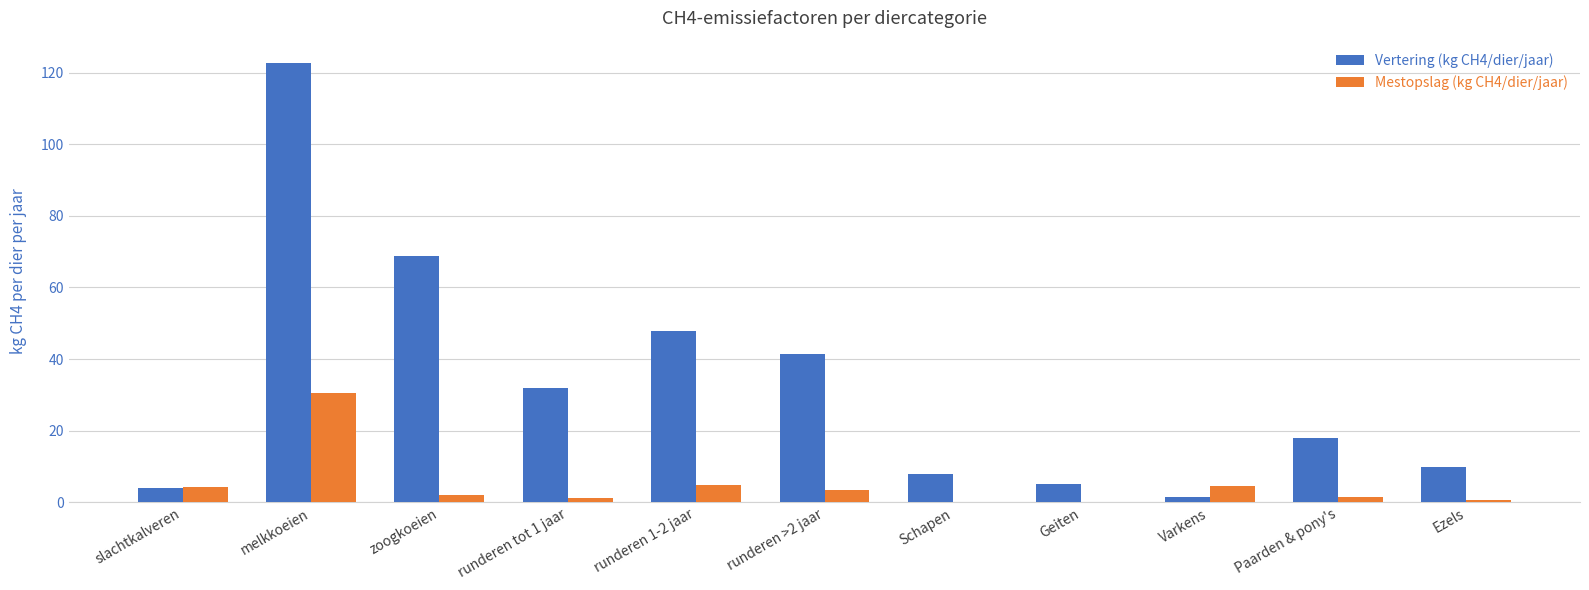

Is the value of Mestopslag (kg CH4/dier/jaar) at melkkoeien greater than the value of Vertering (kg CH4/dier/jaar) at Ezels?

Yes